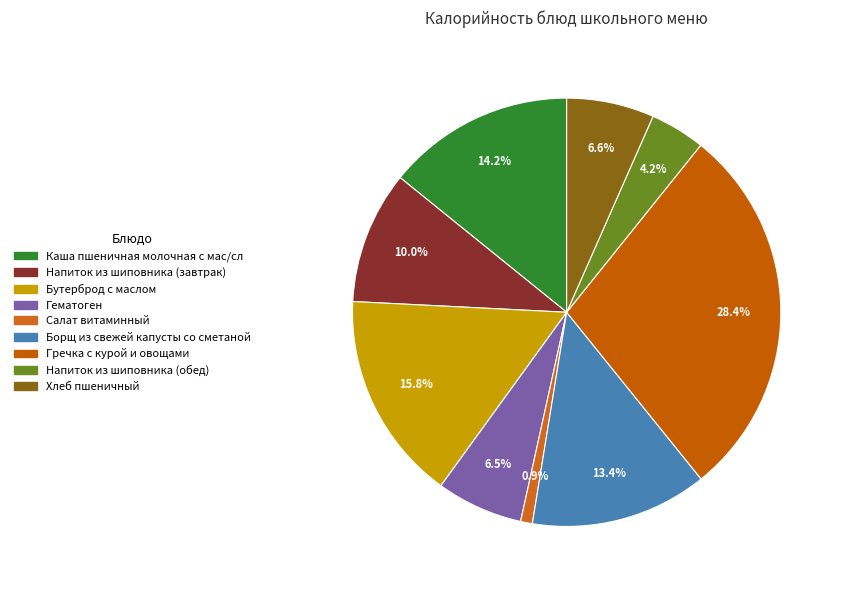

To the nearest percent, what is the combined percentage of Каша пшеничная молочная с мас/сл and Напиток из шиповника (завтрак)?

24%